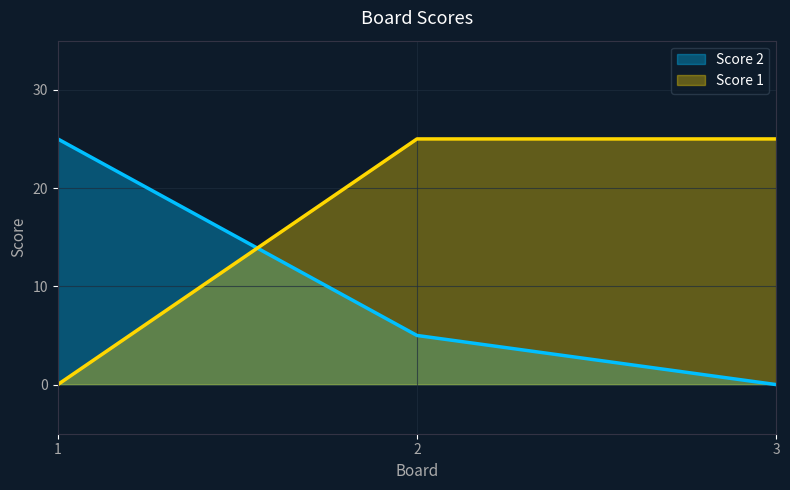

Where does the Score 2 series first go above 5?

1